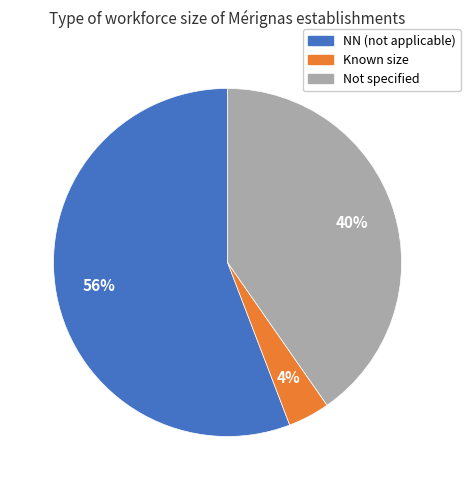

To the nearest percent, what is the difference between the largest and smallest slice percentages?

52%